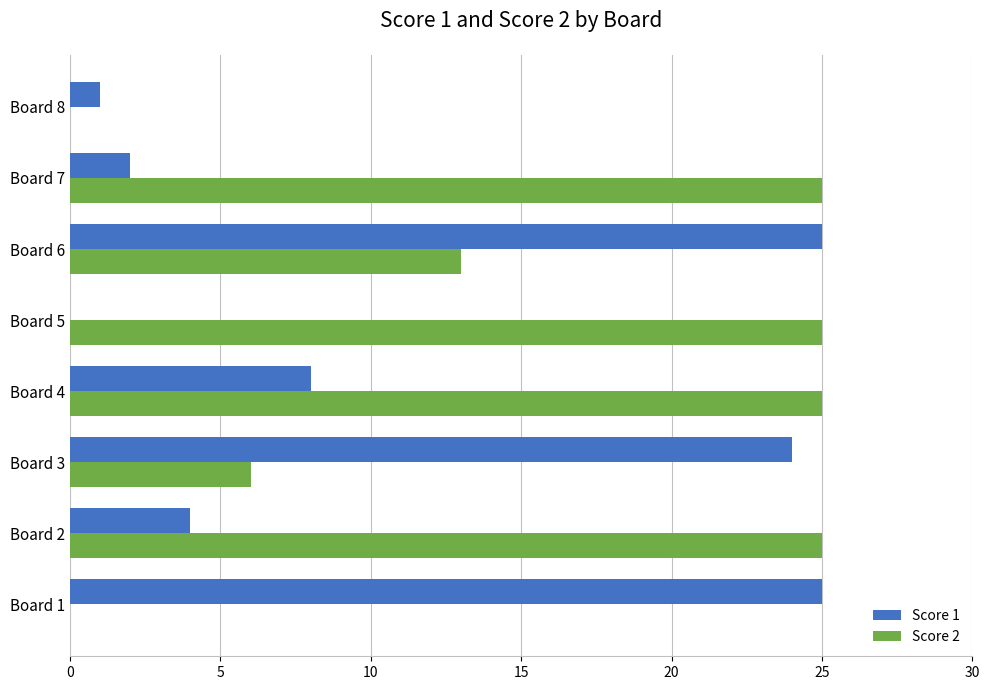

Which series has the largest total across all categories?

Score 2